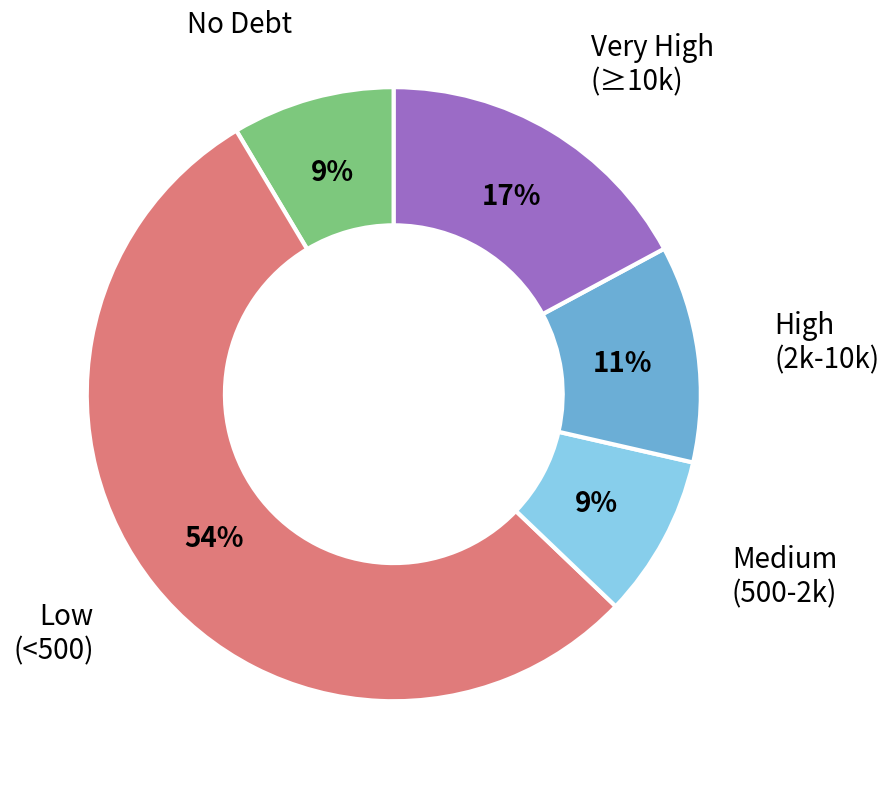

Does Low (<500) account for over 50% of the chart?

Yes